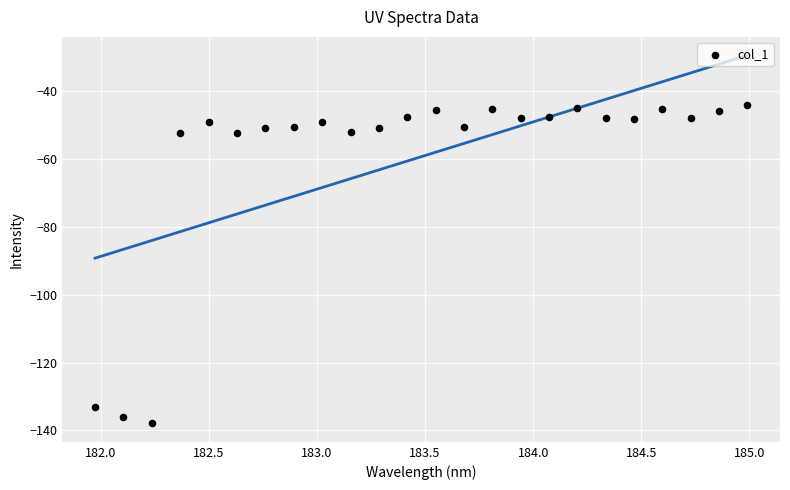

What is the range of X values (max minus min)?

3.0